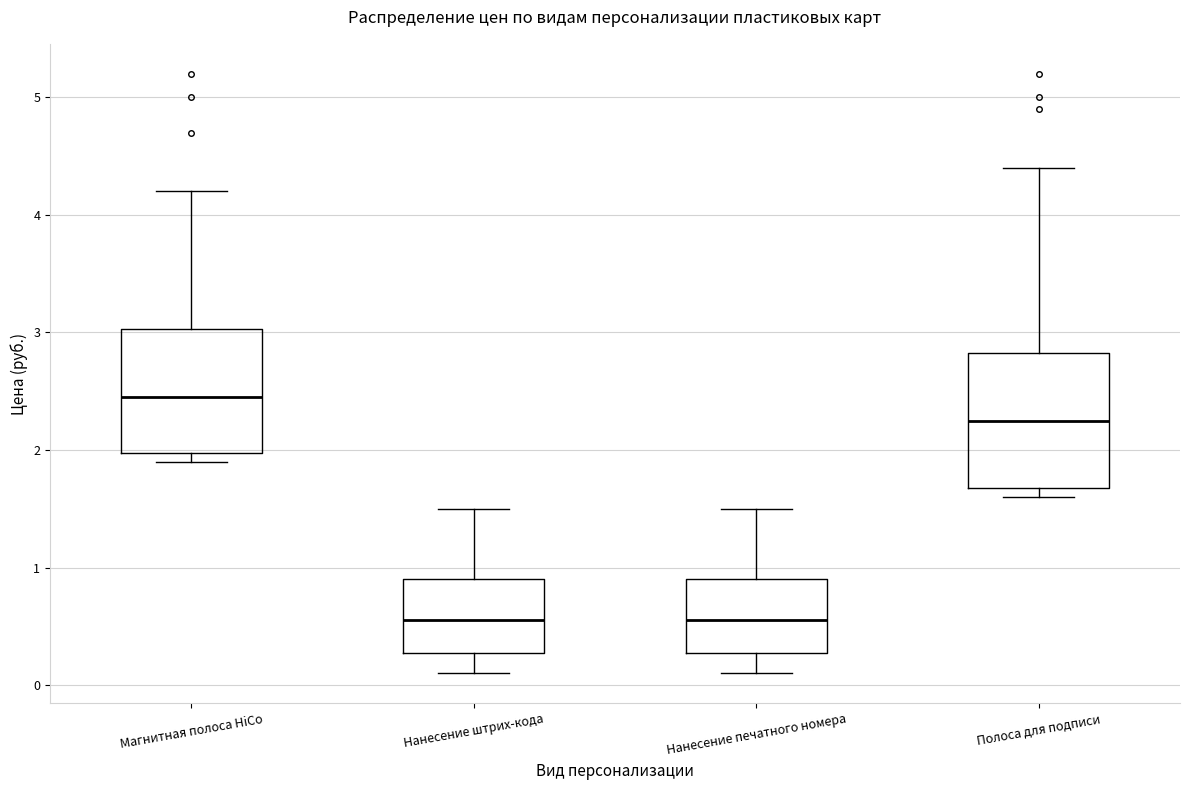

Reading left to right, transcribe this box plot: for each box, give where its median line is, the range the box spans, and where its two whiskers end, as read against the y-axis. The values are not printed on the chart, so give them approximately, as read against the axis.

Магнитная полоса HiCo: median 2.5, box 2.0 to 3.0, whiskers 1.9 to 4.2
Нанесение штрих-кода: median 0.6, box 0.3 to 0.9, whiskers 0.1 to 1.5
Нанесение печатного номера: median 0.6, box 0.3 to 0.9, whiskers 0.1 to 1.5
Полоса для подписи: median 2.3, box 1.7 to 2.8, whiskers 1.6 to 4.4